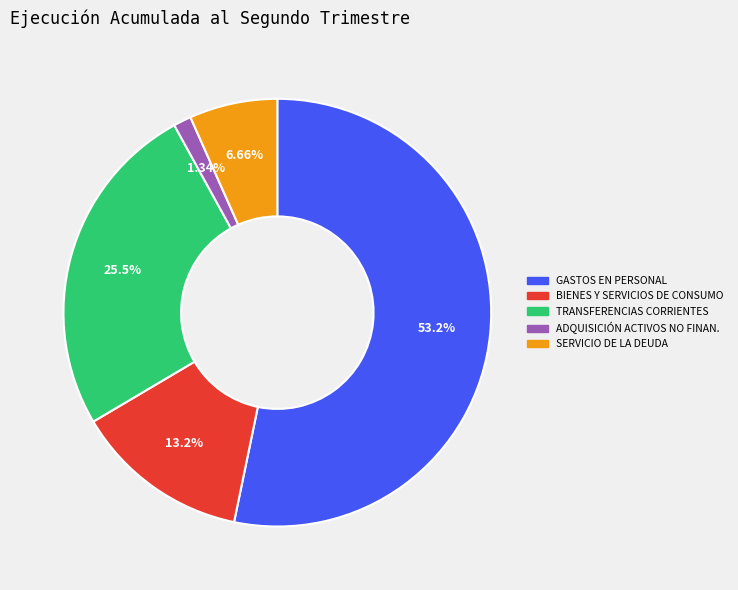

Is there any slice that represents more than half of the pie?

Yes